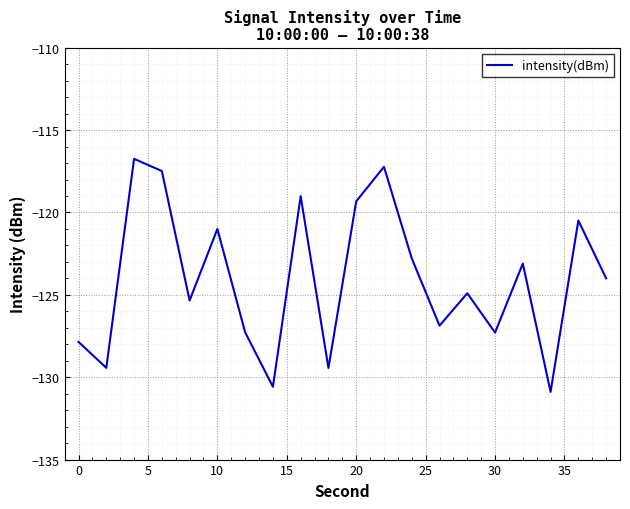

What is the greatest value displayed?

-116.7